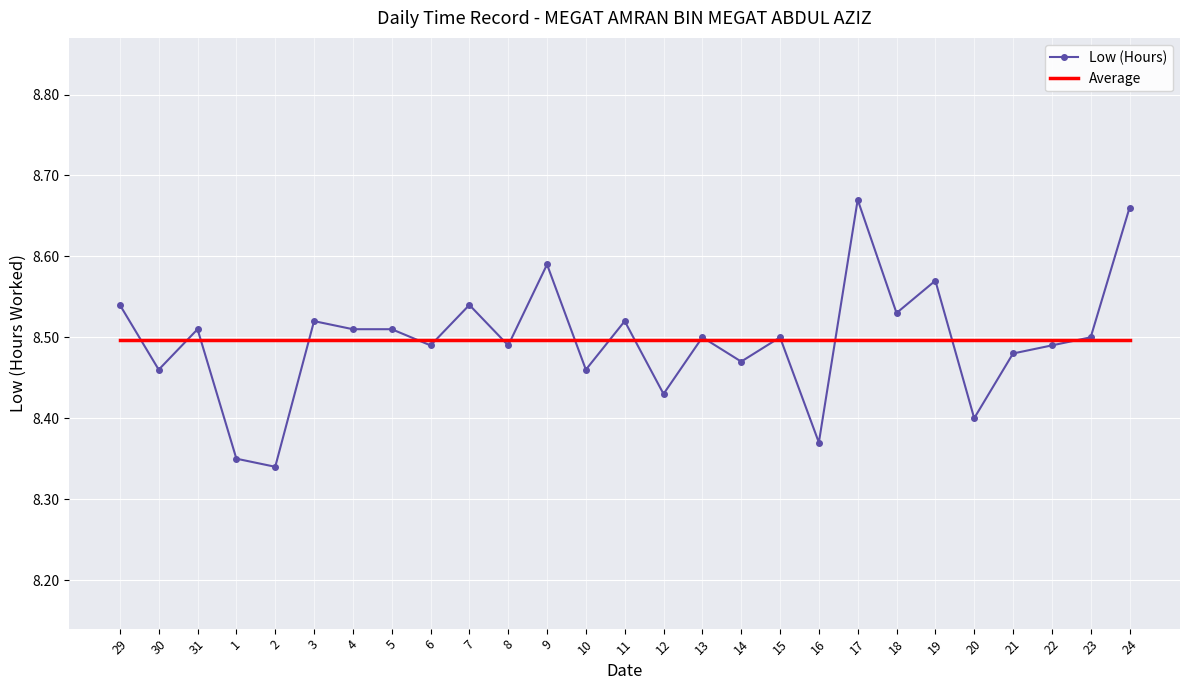

The Average series shows 8.5 at 6. True or false?

True